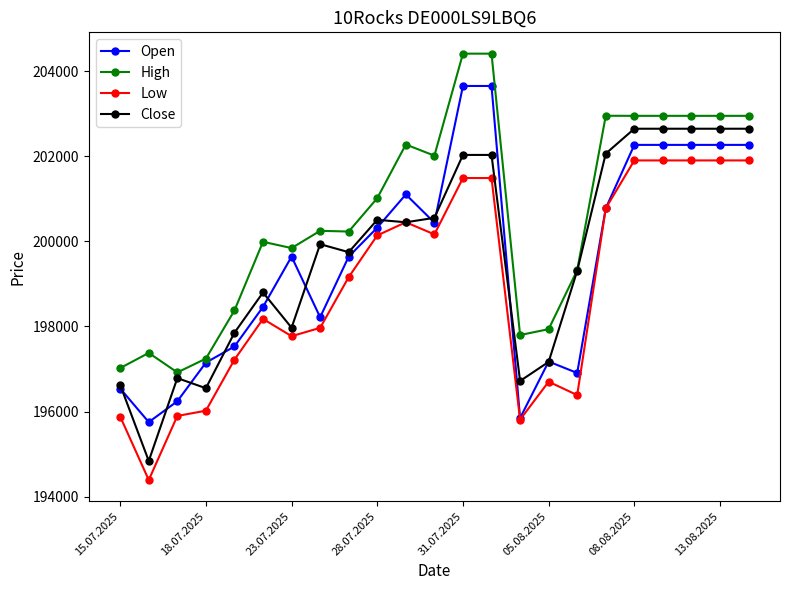

At how many categories does at least one series exceed 201695?

10